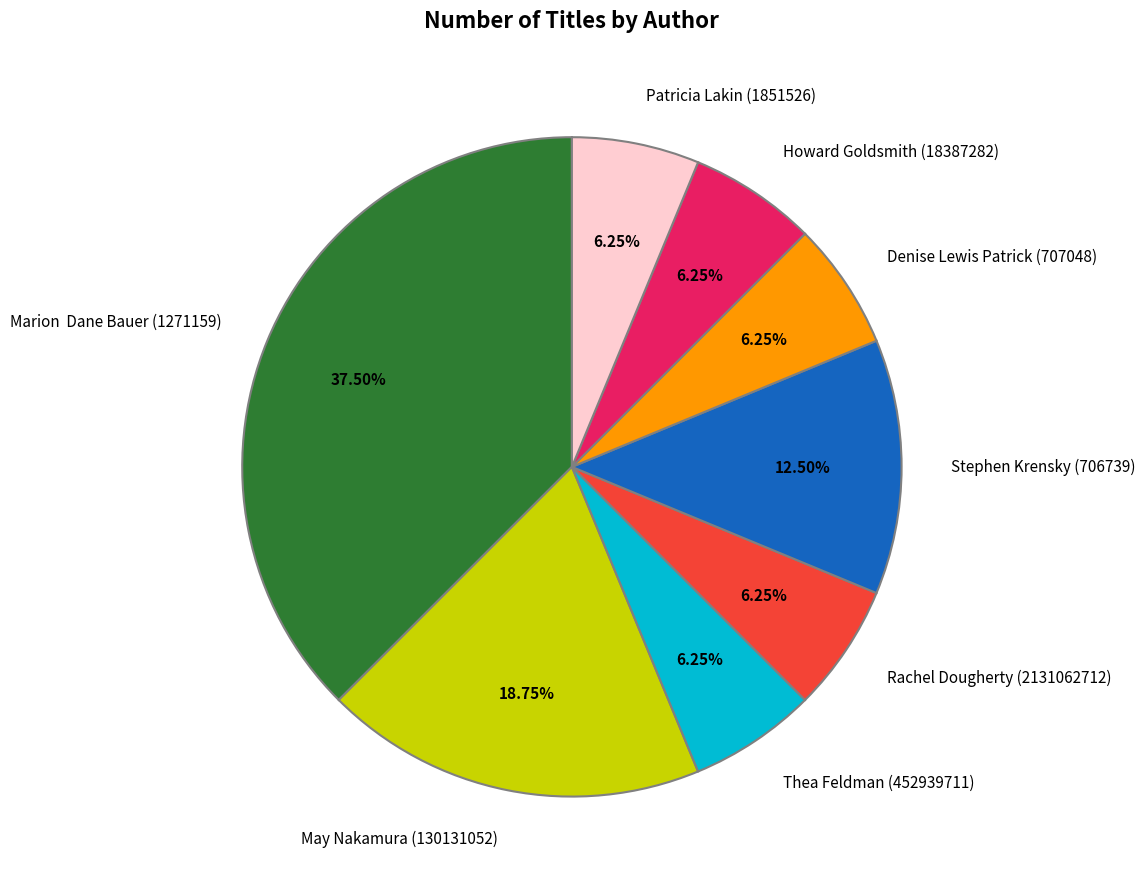

What is the total percentage of Patricia Lakin (1851526) and Thea Feldman (452939711)?

12.5%